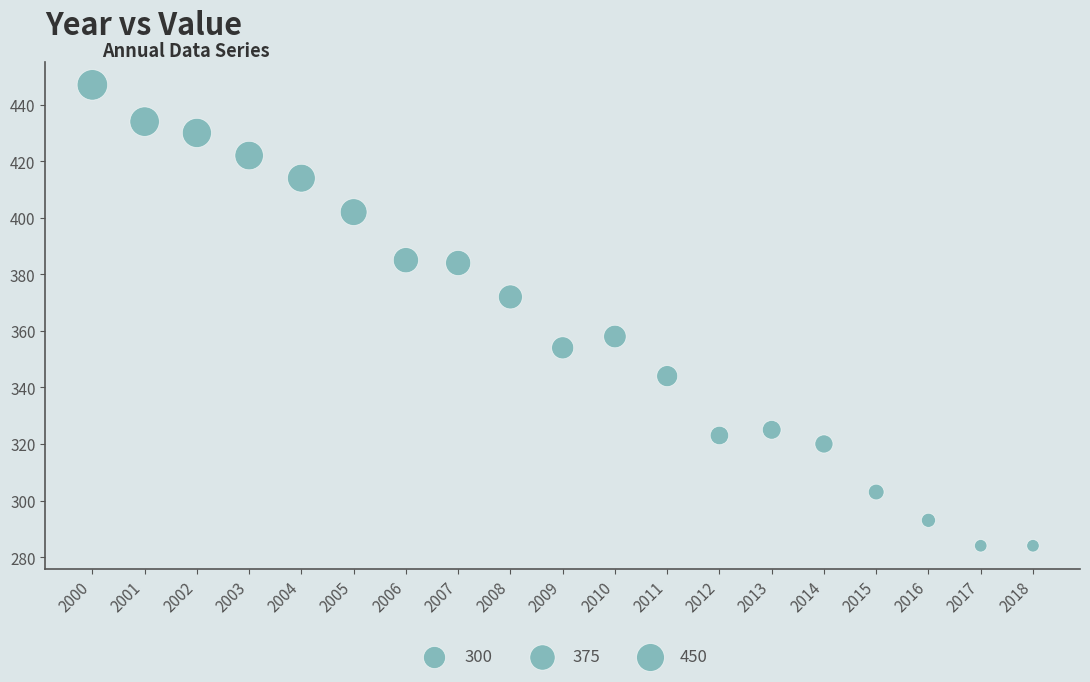

What is the range of Y values (max minus min)?

163